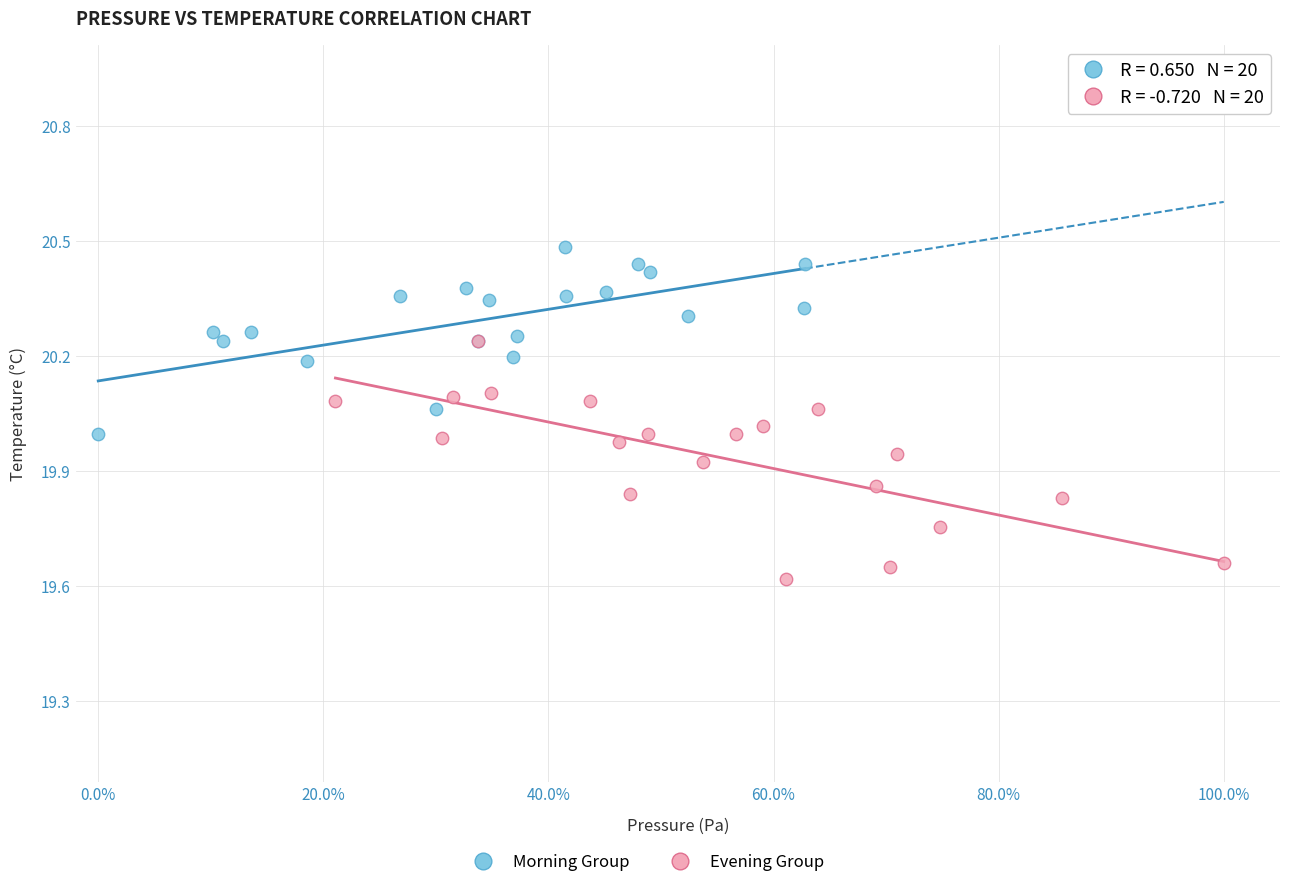

Which series contains the highest Y value?

Morning Group